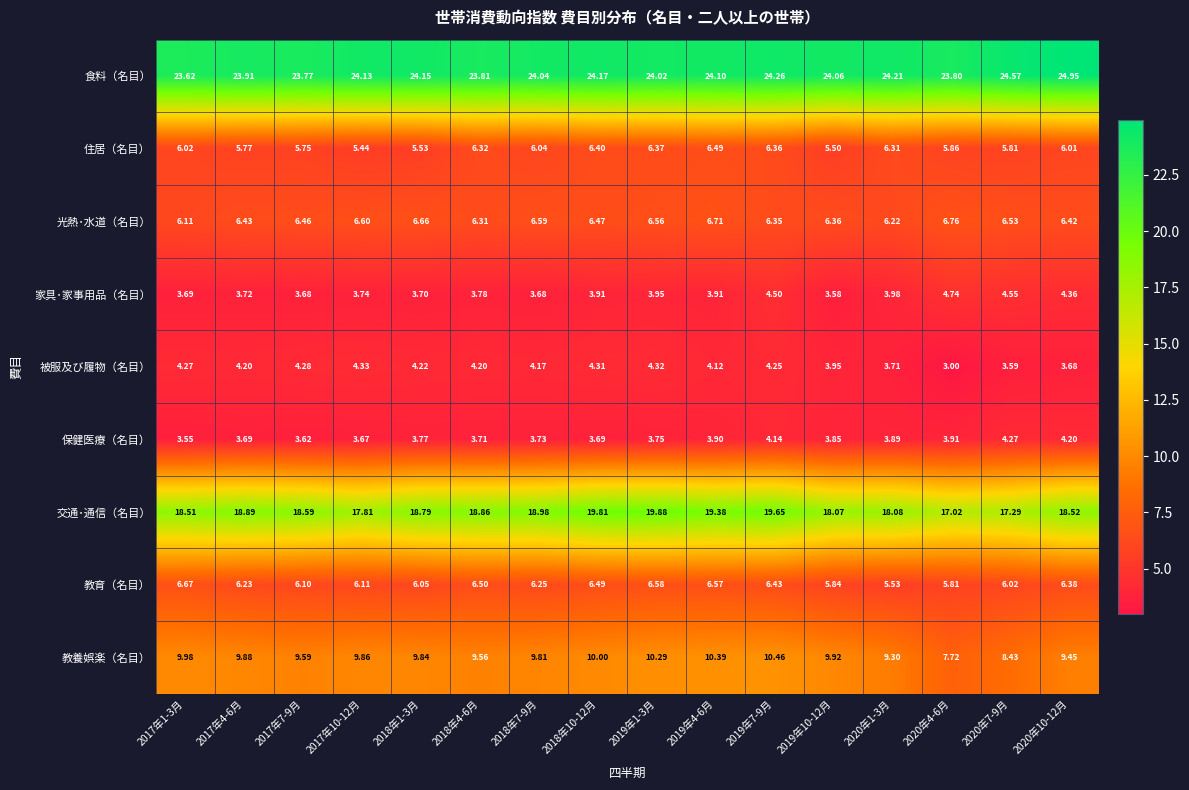

At 2017年7-9月, list the series in order from largest to smallest.

食料（名目）, 交通･通信（名目）, 教養娯楽（名目）, 光熱･水道（名目）, 教育（名目）, 住居（名目）, 被服及び履物（名目）, 家具･家事用品（名目）, 保健医療（名目）